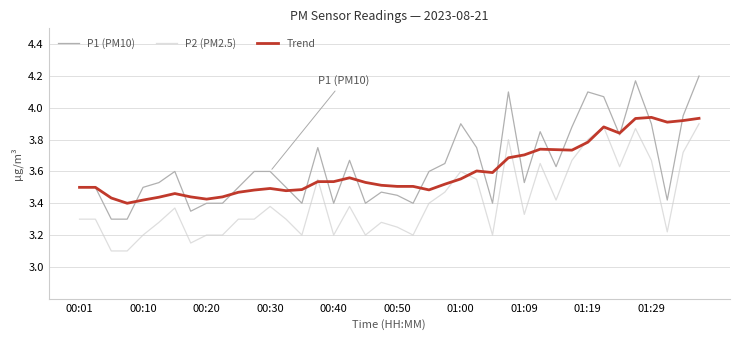

List the series in order of their overall mean, lowest first.

P2 (PM2.5), Trend, P1 (PM10)